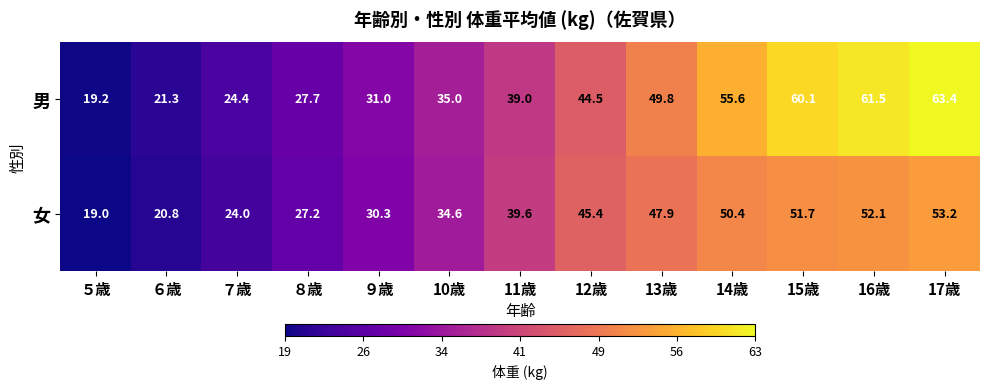

What is the difference between the highest and lowest values at 11歳?

0.6